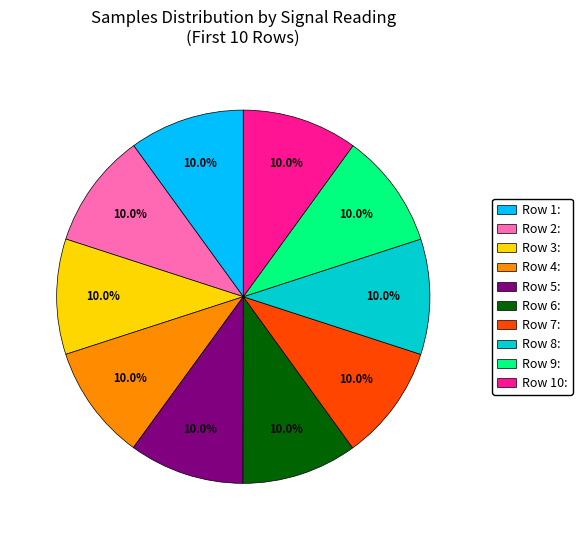

Is there any slice that represents more than half of the pie?

No